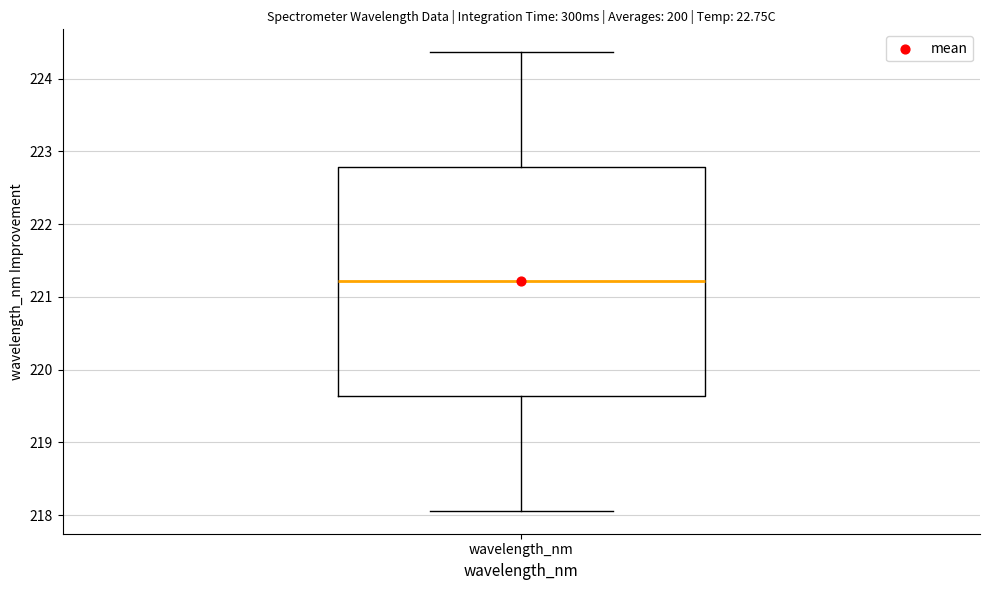

Where does the upper whisker of the box for wavelength_nm end on the y-axis? The values are not printed on the chart, so give them approximately, as read against the axis.

224.4